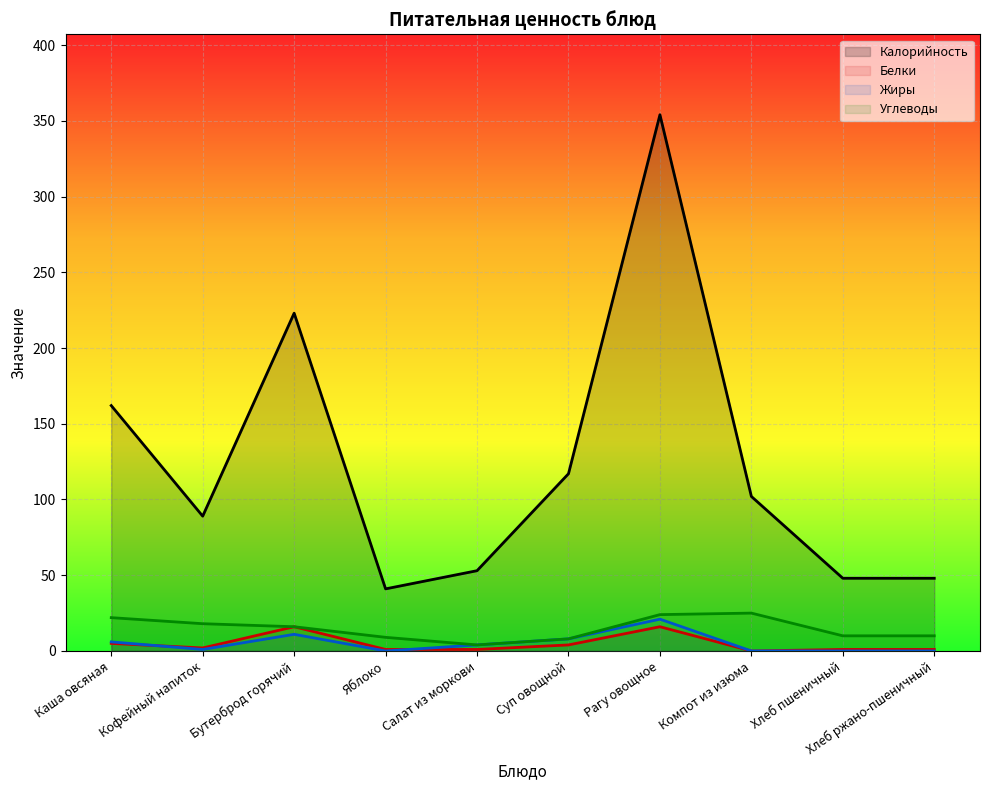

Reading left to right, extract all data points from this chart.

Калорийность: 162	89	223	41	53	117	354	102	48	48
Белки: 5	2	16	1	1	4	16	0	1	1
Жиры: 6	1	11	0	4	8	21	0	0	0
Углеводы: 22	18	16	9	4	8	24	25	10	10